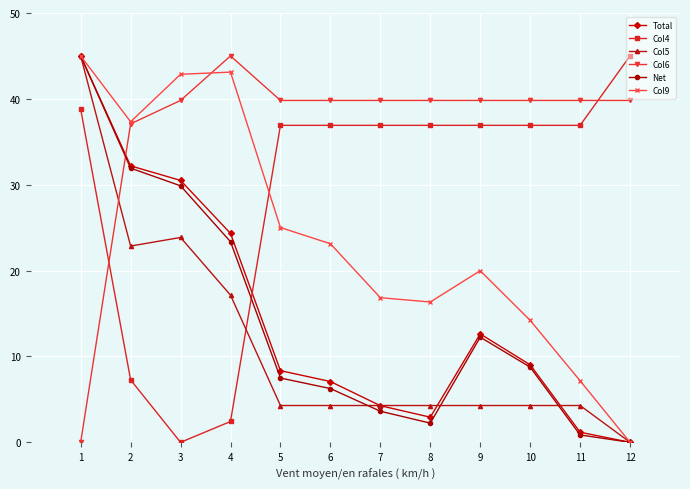

What is the value of the Col4 point at the 1st from the left?

38.8